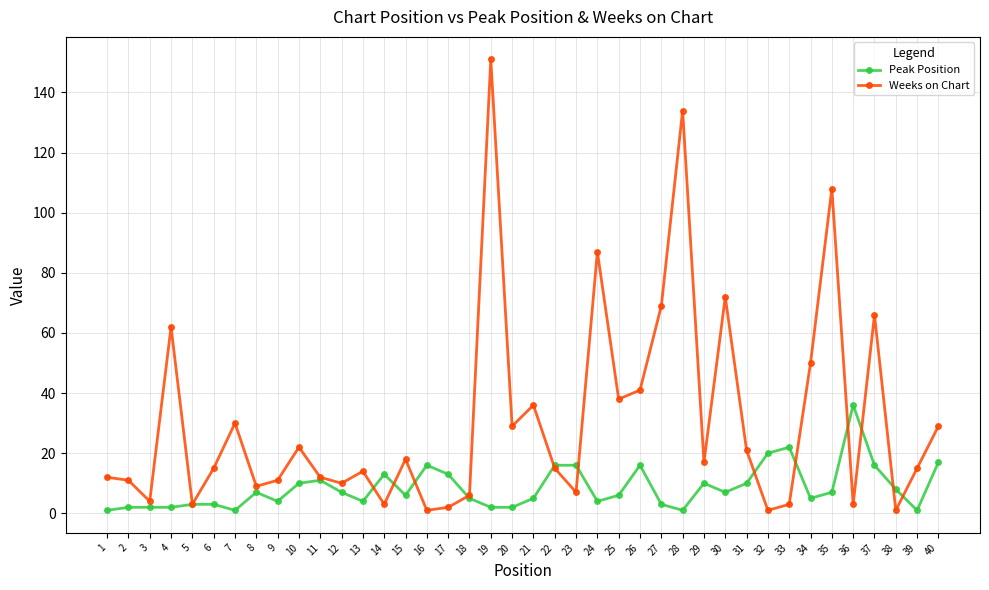

Which category has the highest value across all series?

19